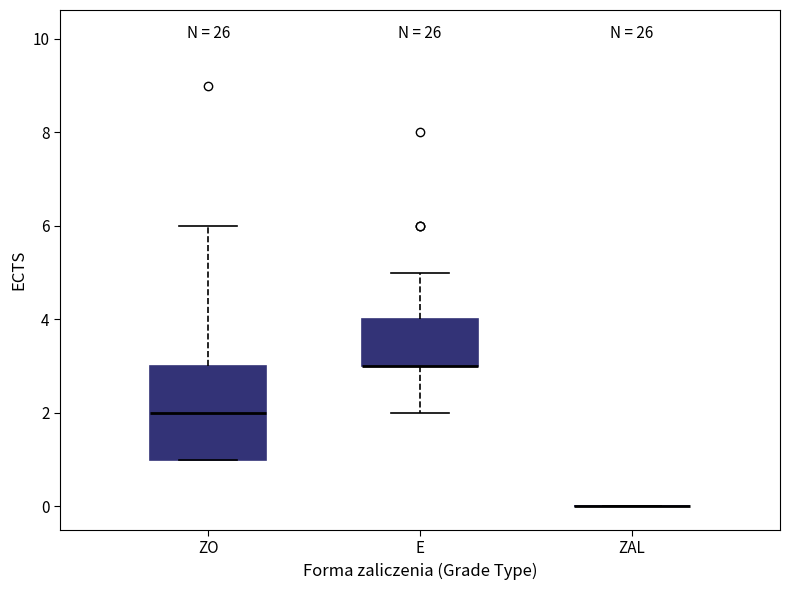

Comparing the boxes themselves (not the whiskers), which one is the tallest?

ZO